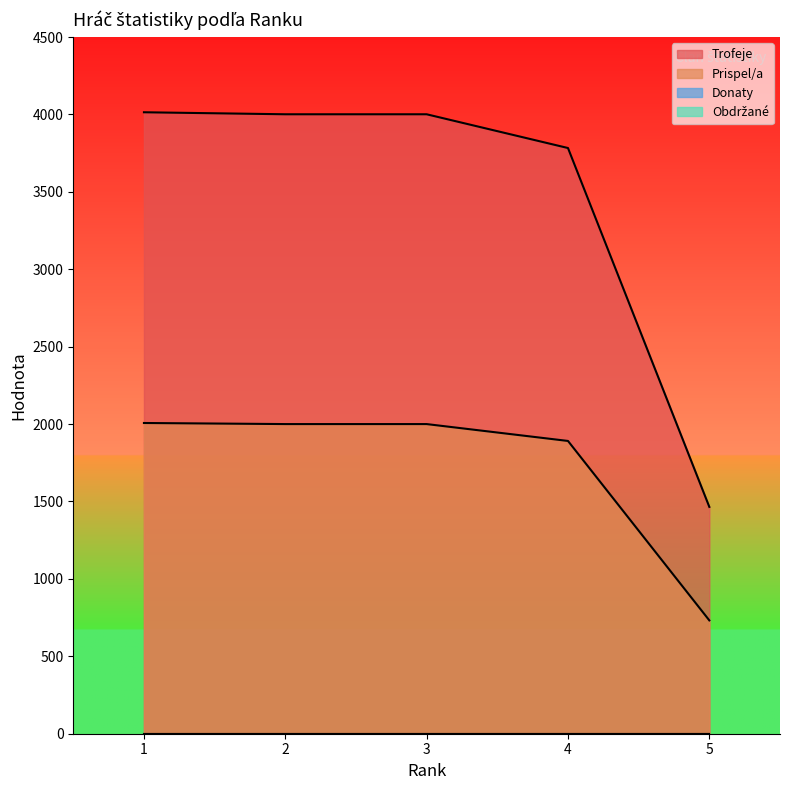

What is the maximum value for Prispel/a?

2007